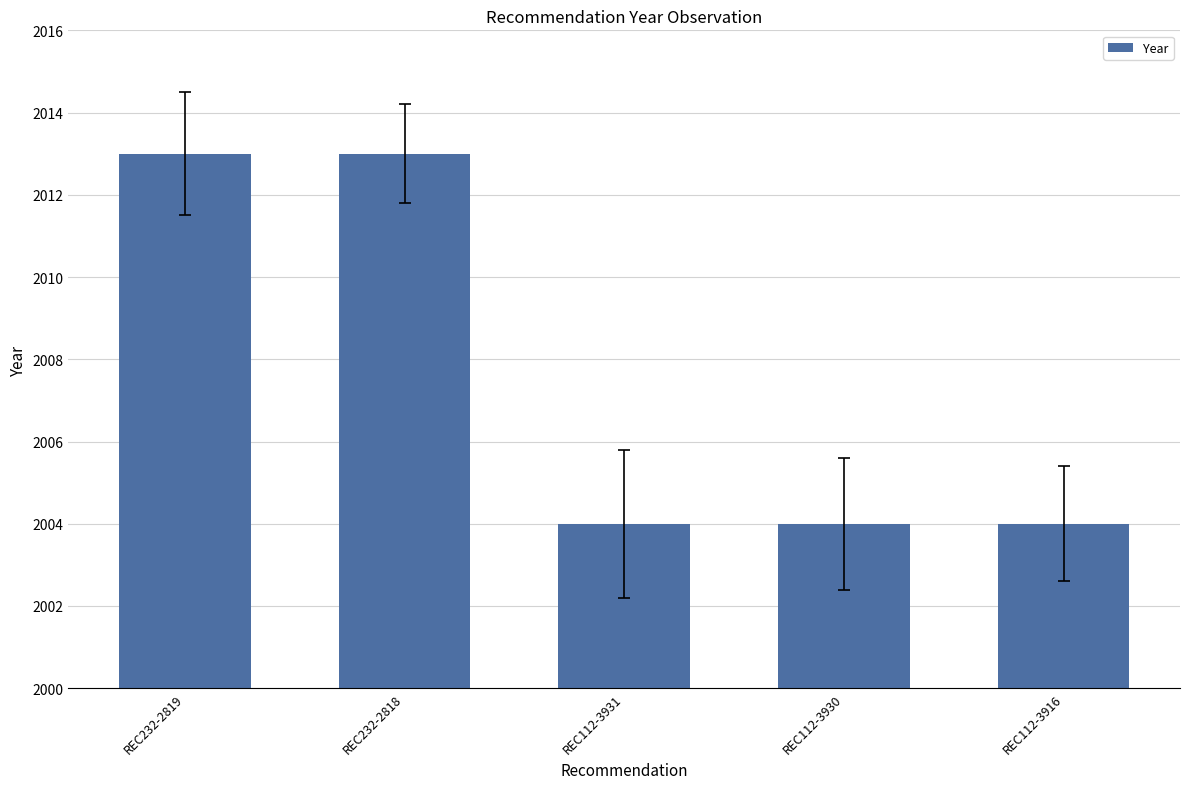

True or false: the data shows 2004 at REC112-3930.

True